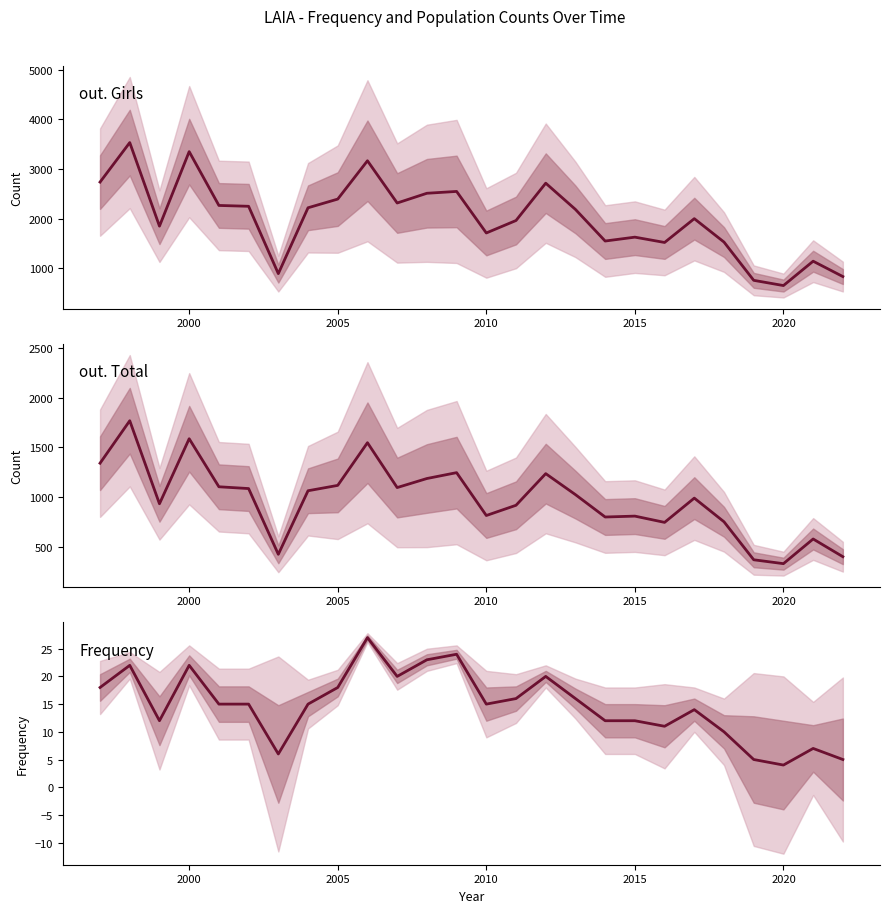

Which series has the largest total across all categories?

out. Girls